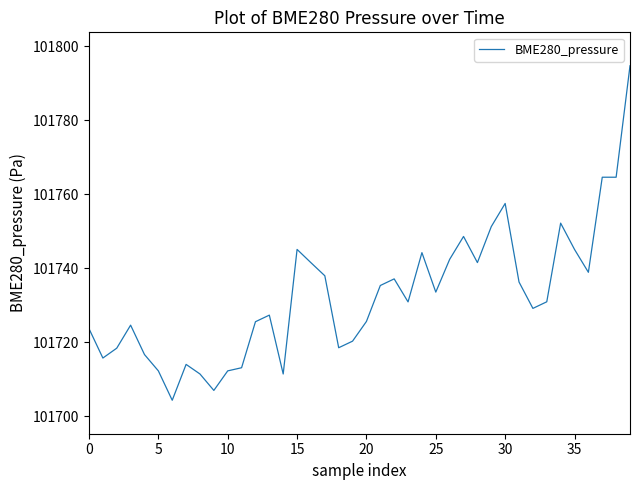

What is the smallest value displayed?

101704.3